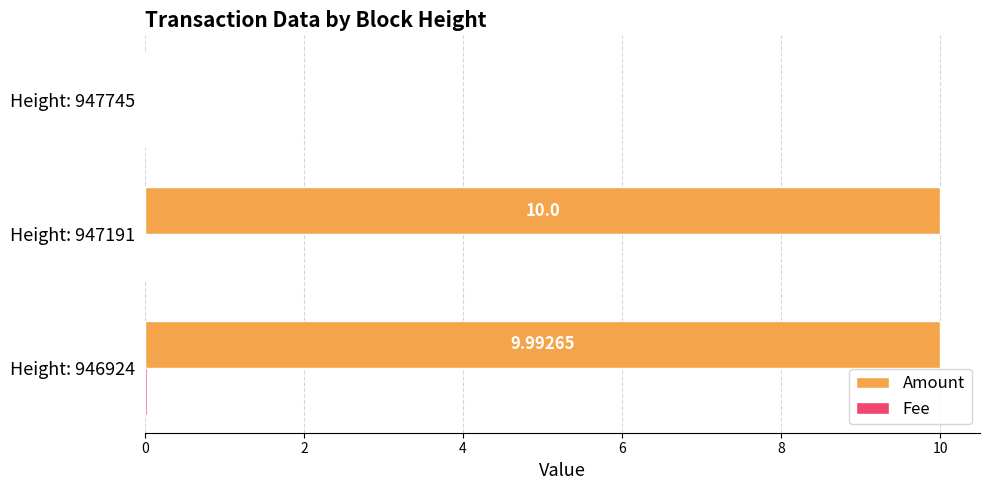

Which series has the largest total across all categories?

Amount